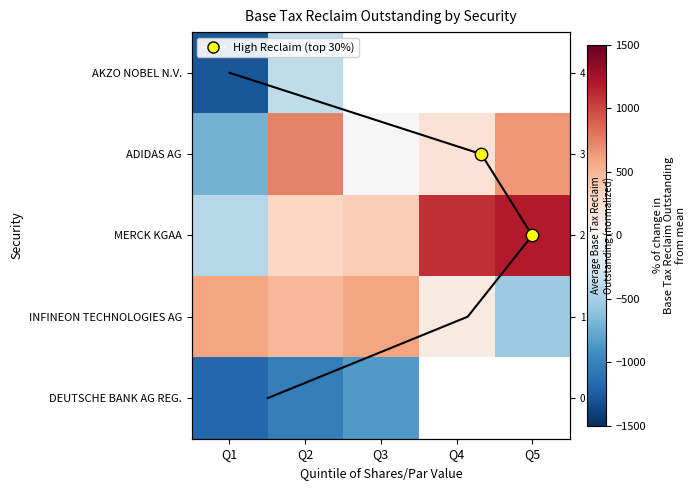

What value does the DEUTSCHE BANK AG REG. series have at Q2?

-1032.3